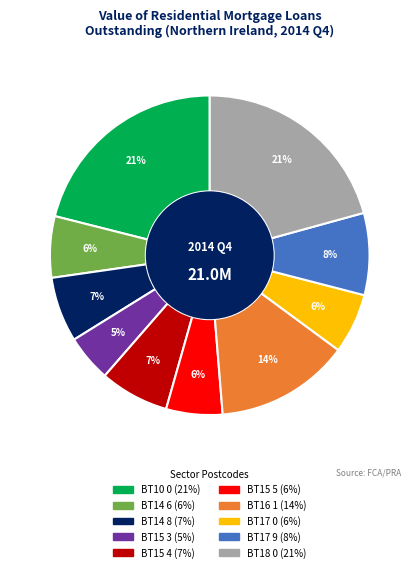

Count the number of slices in the pie.

10